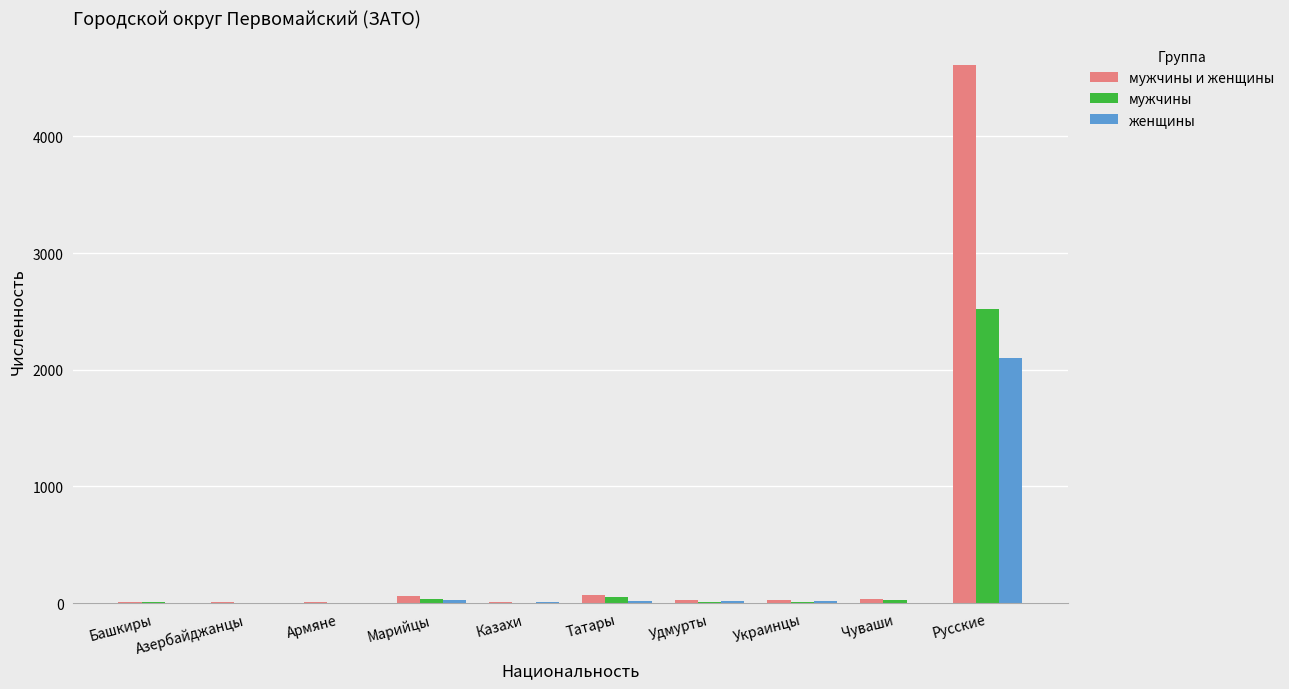

How many groups of bars are there?

10